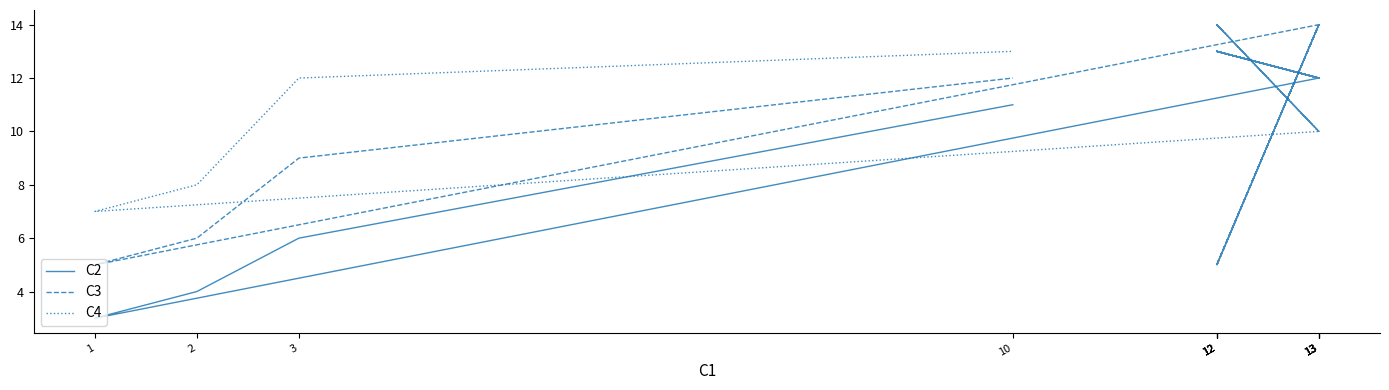

What is the label of the 9th point from the left?

1